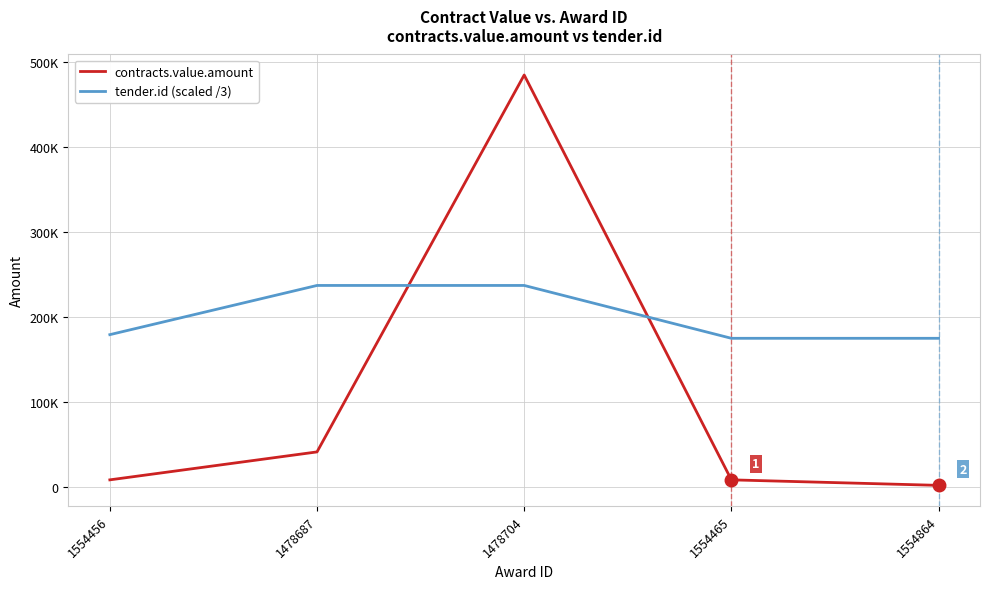

True or false: tender.id (scaled /3) has a value of 76007.3 at 1554864.

False